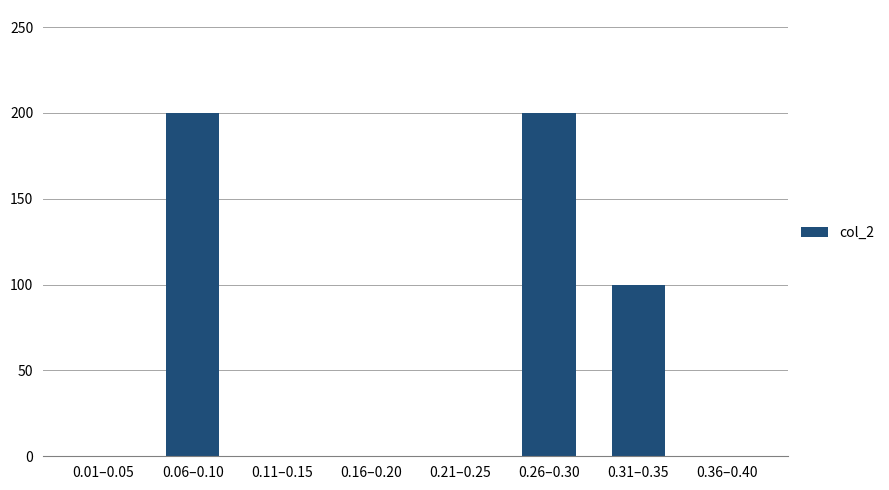

Is it true that the value at 0.31–0.35 is 46?

False